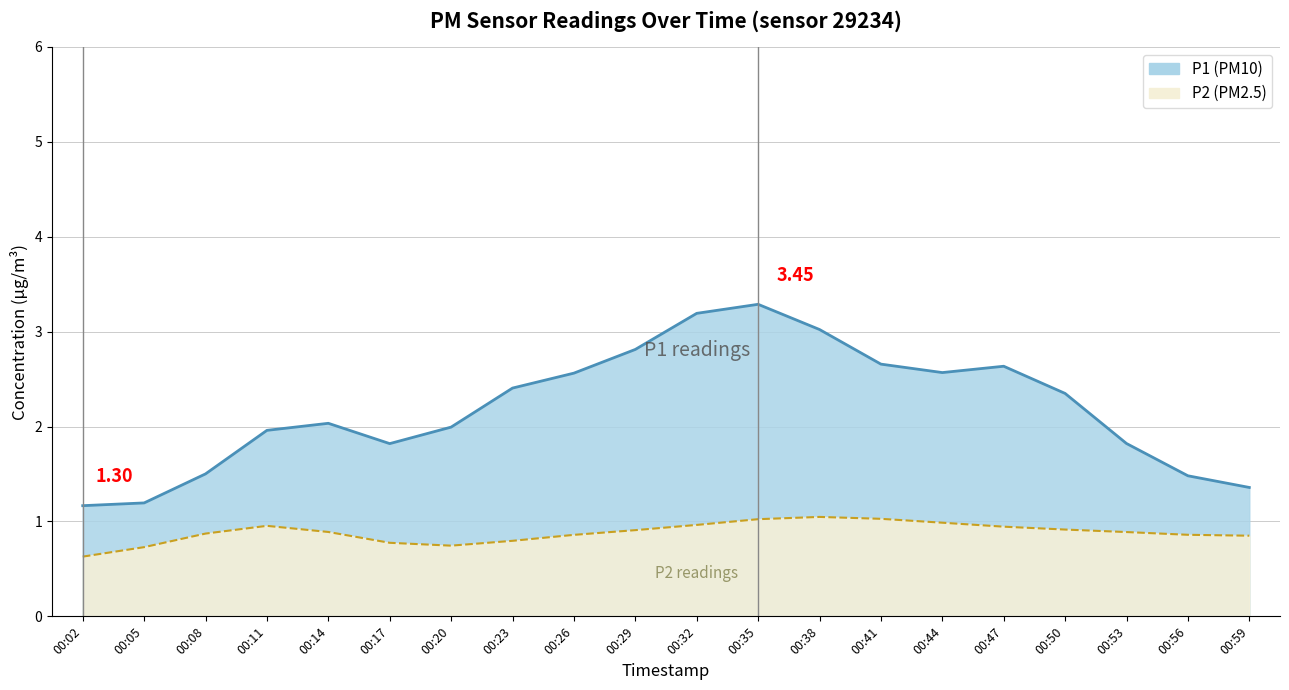

True or false: P1 has more than 1 points higher than both neighbors.

True